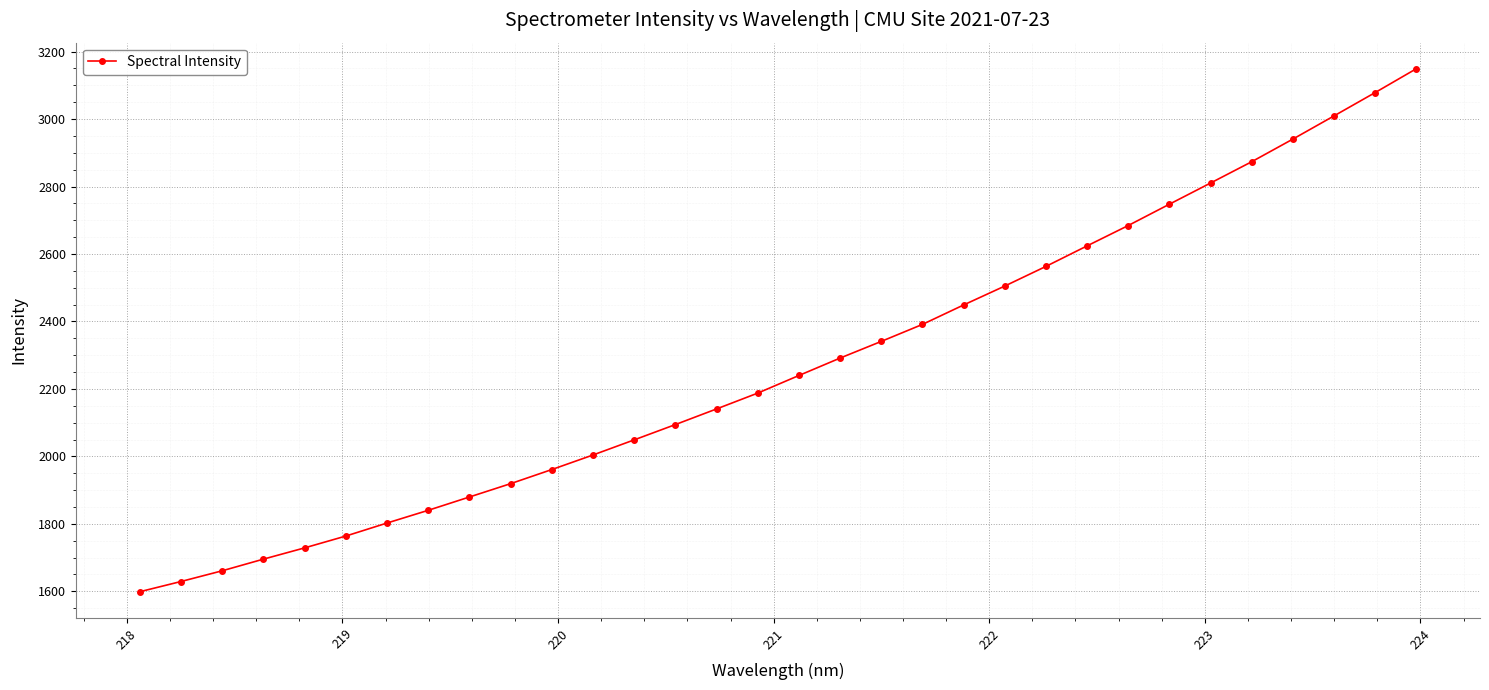

What is the minimum value shown in the chart?

1598.8